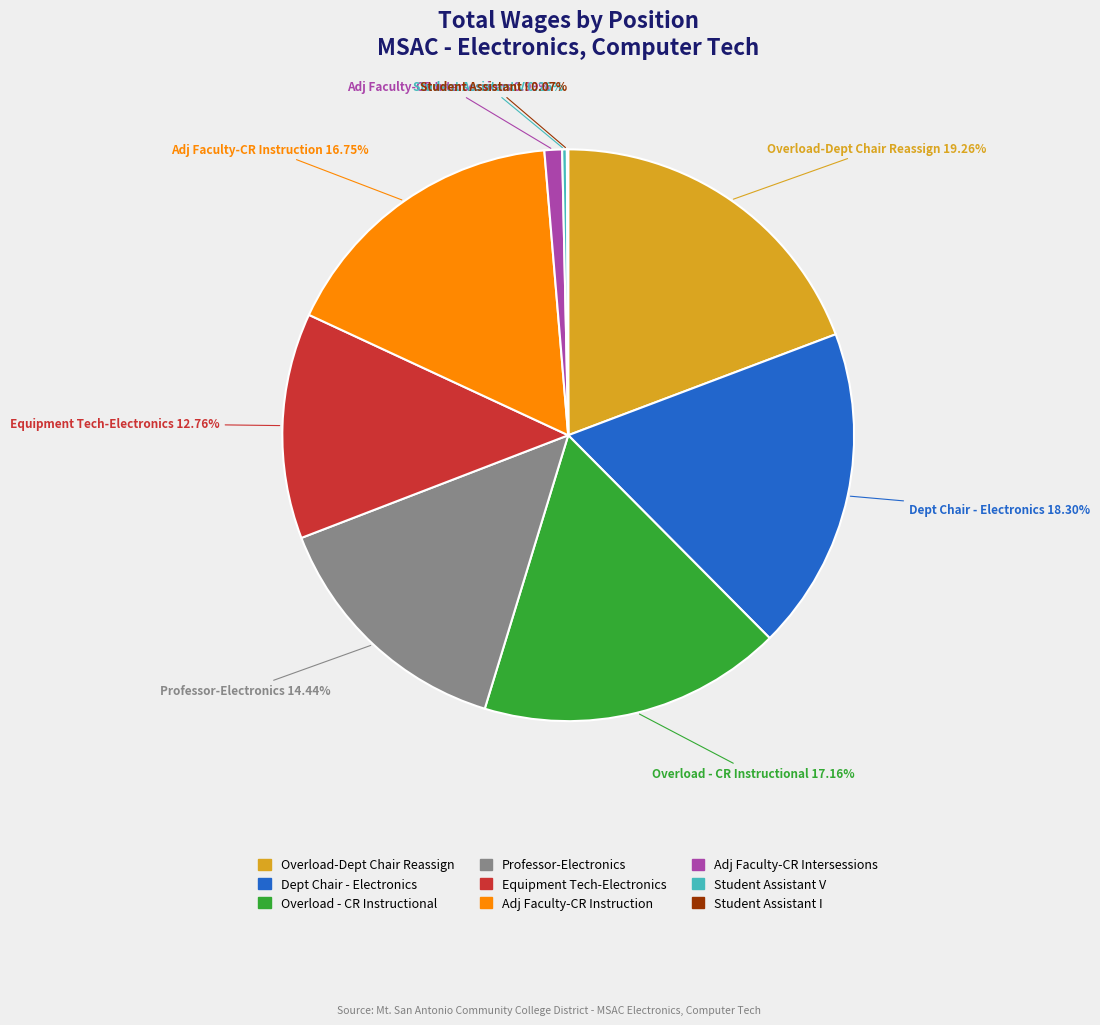

Is there any slice that represents more than half of the pie?

No